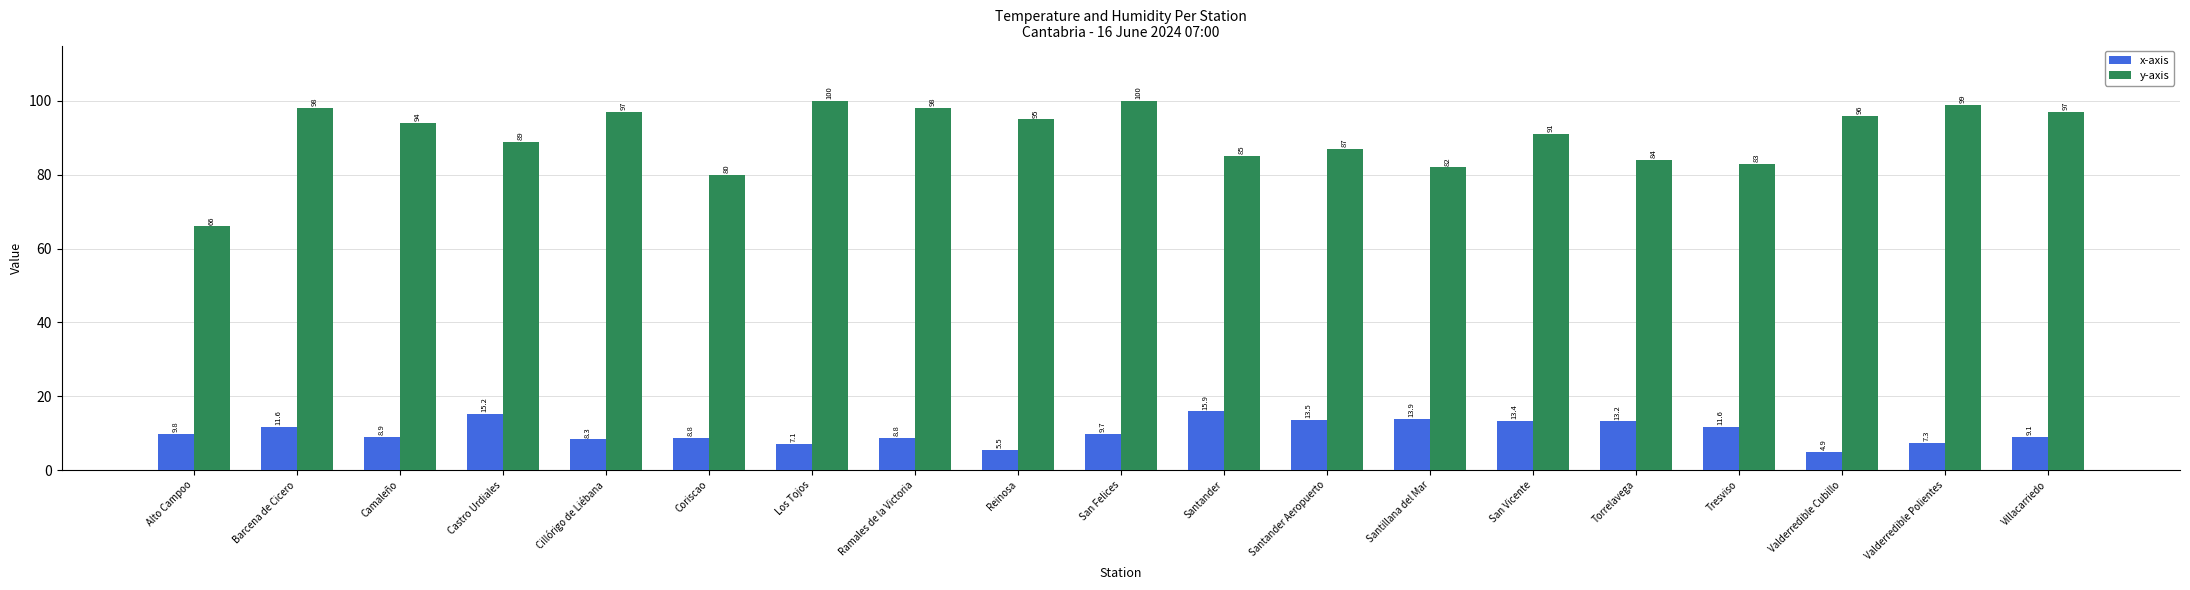

At which category is the sum across all series the highest?

San Felices